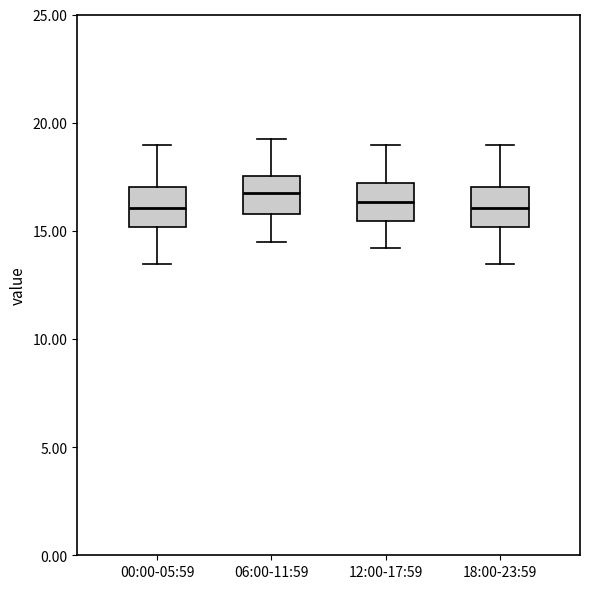

Where does the upper whisker of the box for 12:00-17:59 end on the y-axis? The values are not printed on the chart, so give them approximately, as read against the axis.

19.0